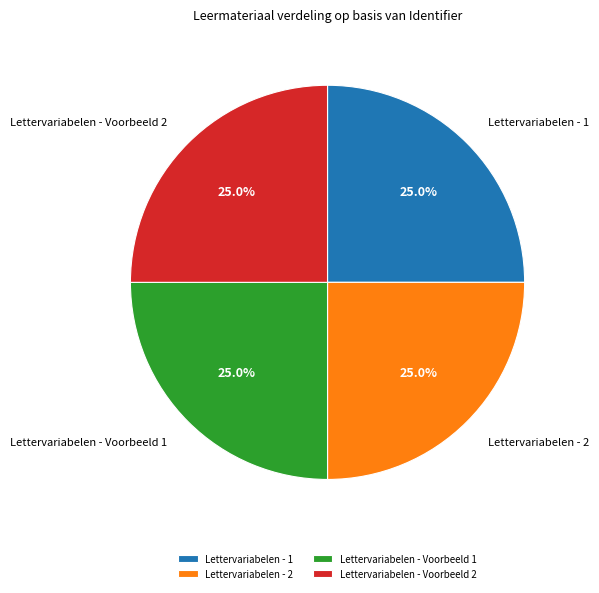

Is there a majority slice in this chart?

No